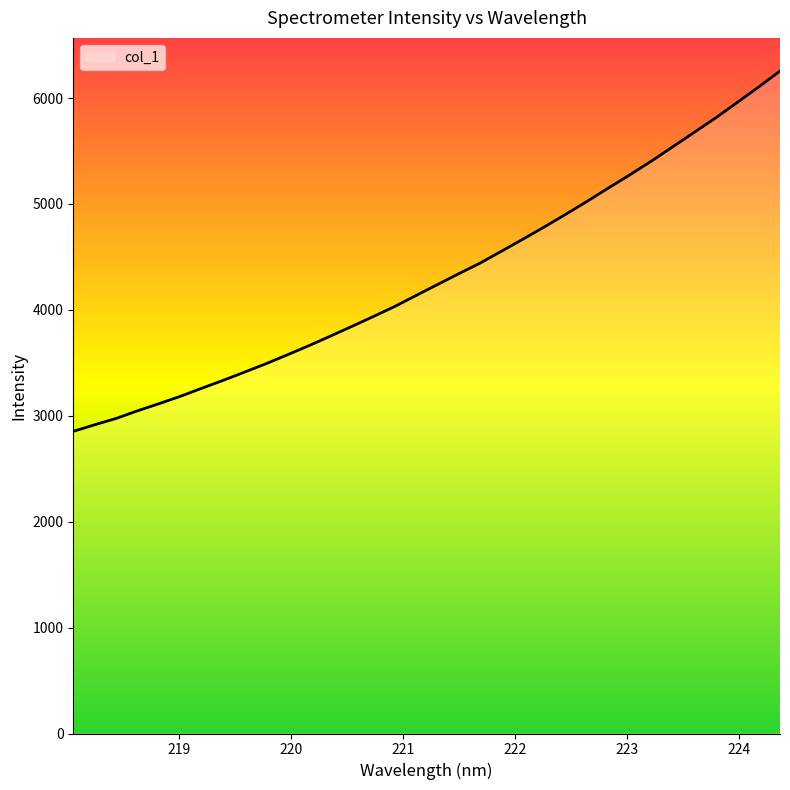

What is the maximum value shown in the chart?

6255.8